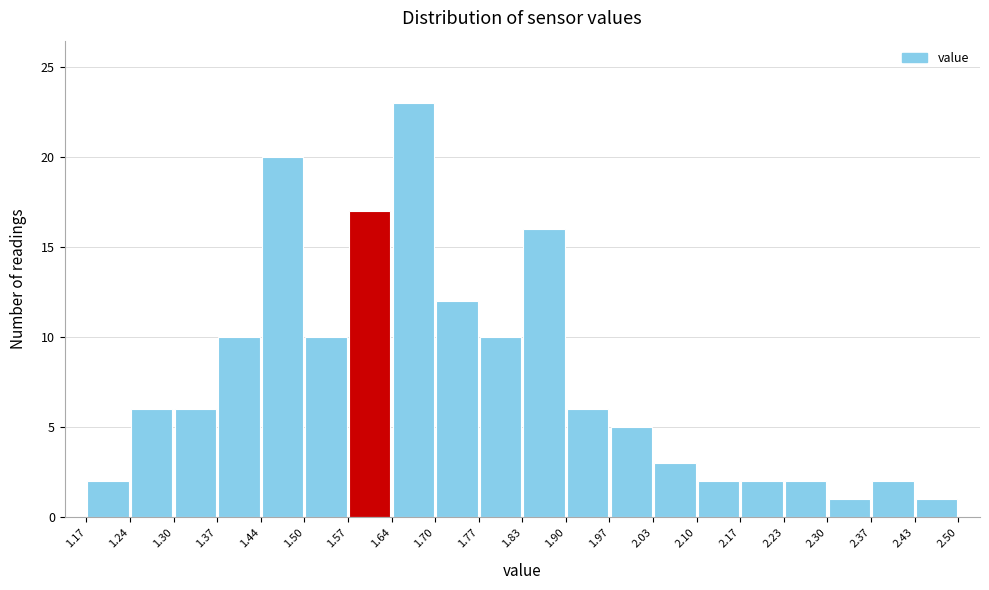

Which range on the x-axis has the tallest bar?

1.64 to 1.70